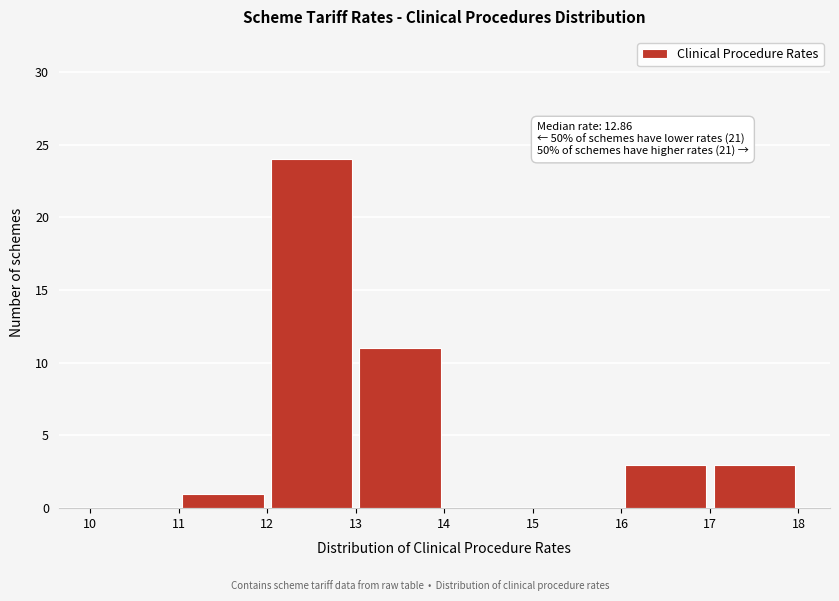

Over which range of the x-axis is the bar tallest?

12 to 13